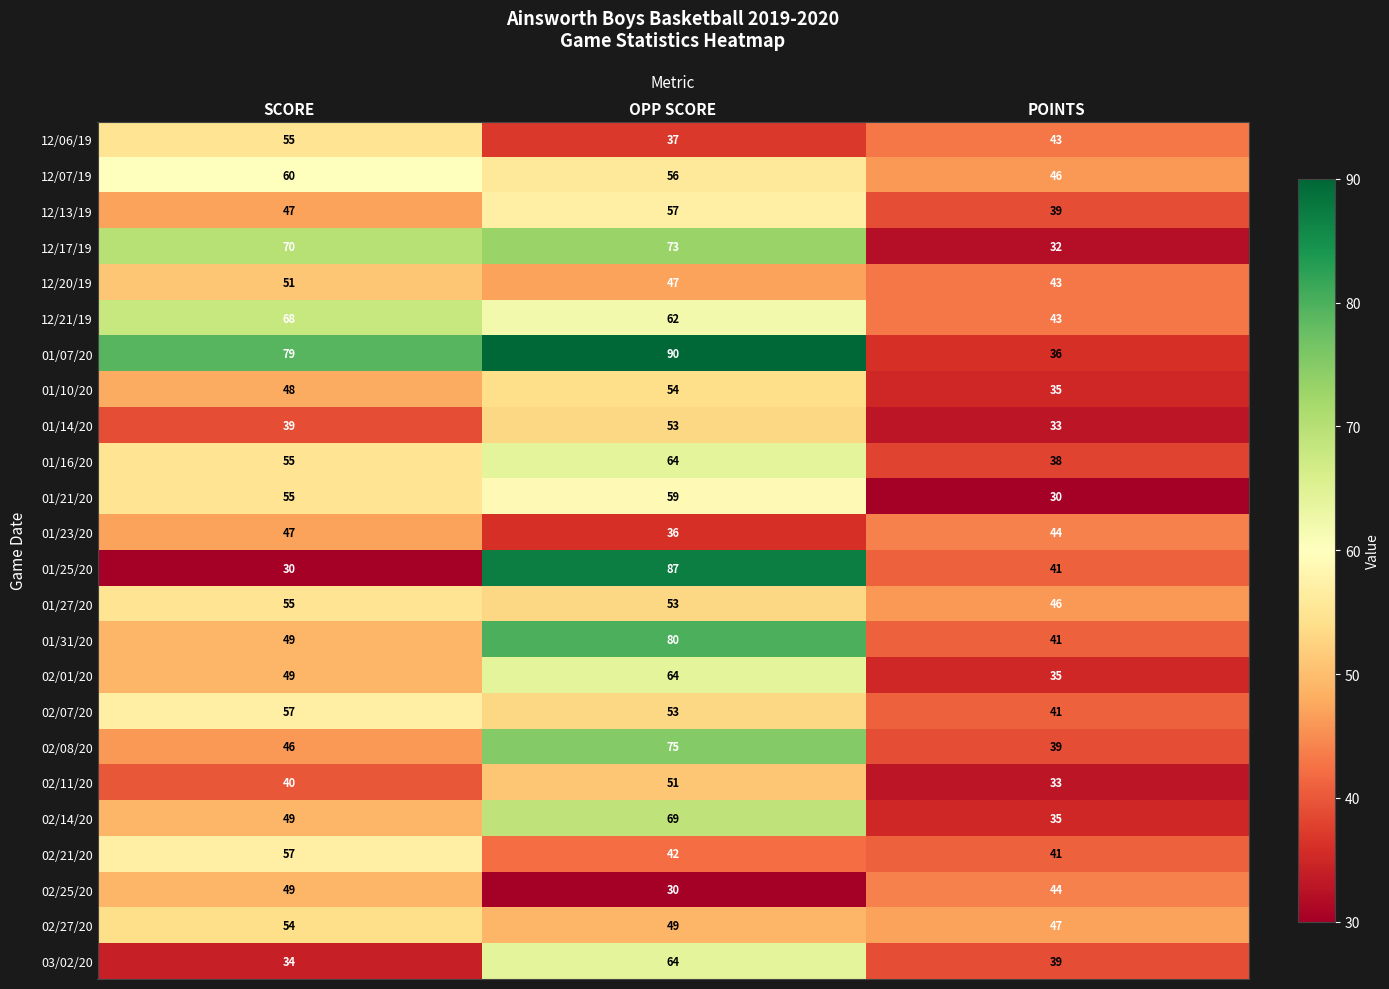

List the labels in order of 12/06/19 value, smallest first.

OPP SCORE, POINTS, SCORE